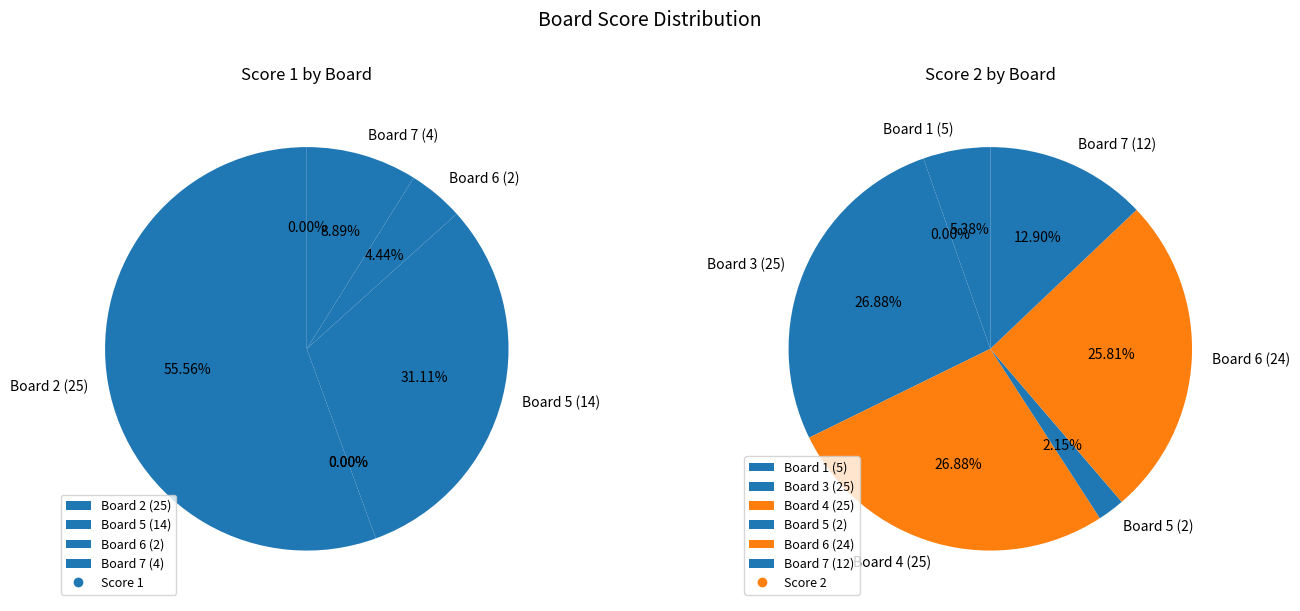

To the nearest percent, what is the combined percentage of 1 and 2?

56%